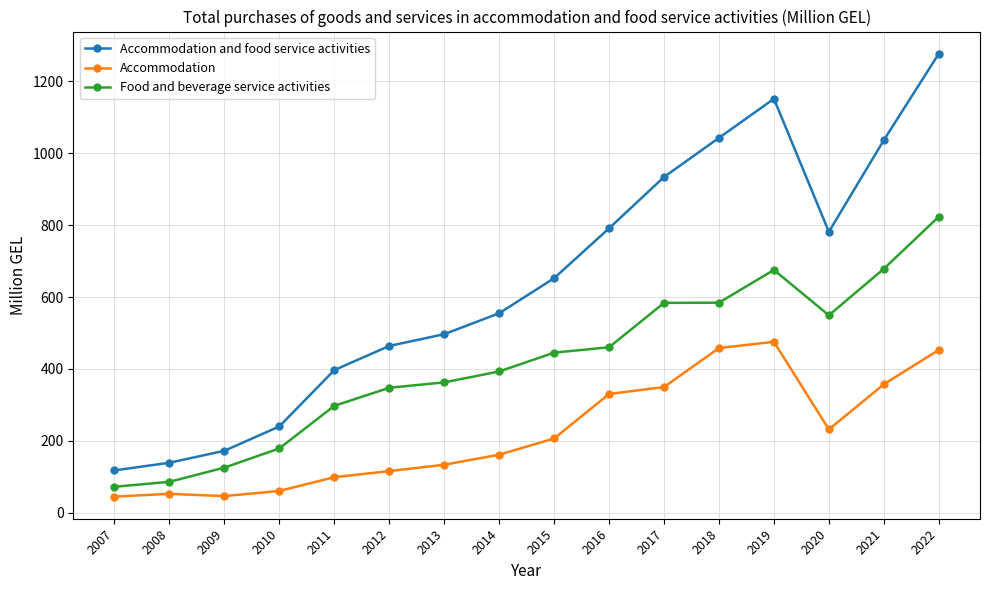

What is the difference between the maximum and minimum values in the Accommodation and food service activities series?

1158.1